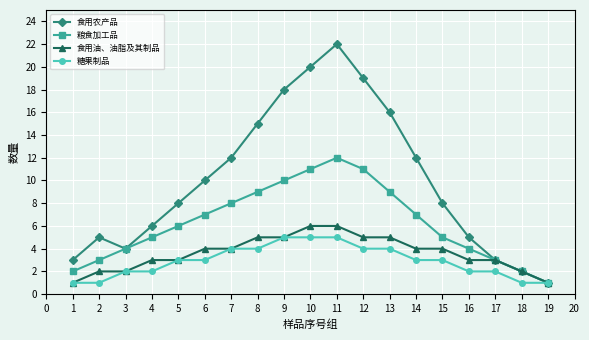

Where is the first local maximum for 食用农产品?

2